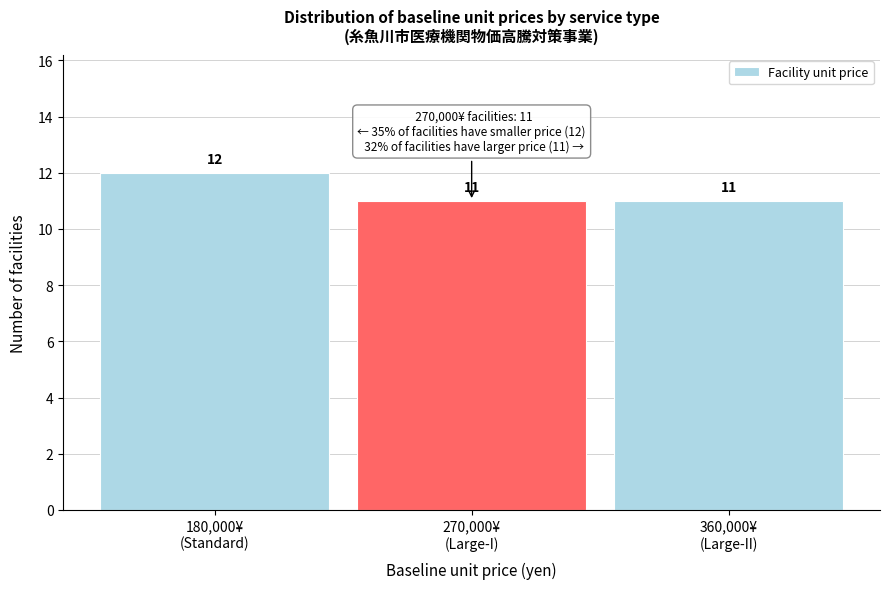

Reading left to right, what are all the values shown in this chart?

12	11	11